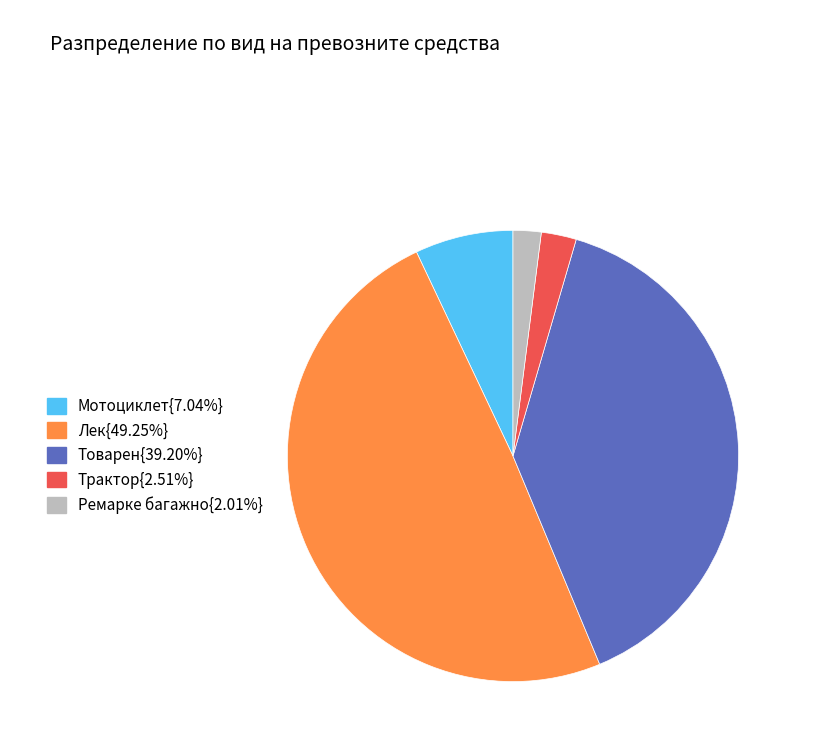

What is the ratio of the value at Лек{49.25%} to the value at Мотоциклет{7.04%}?

7.0